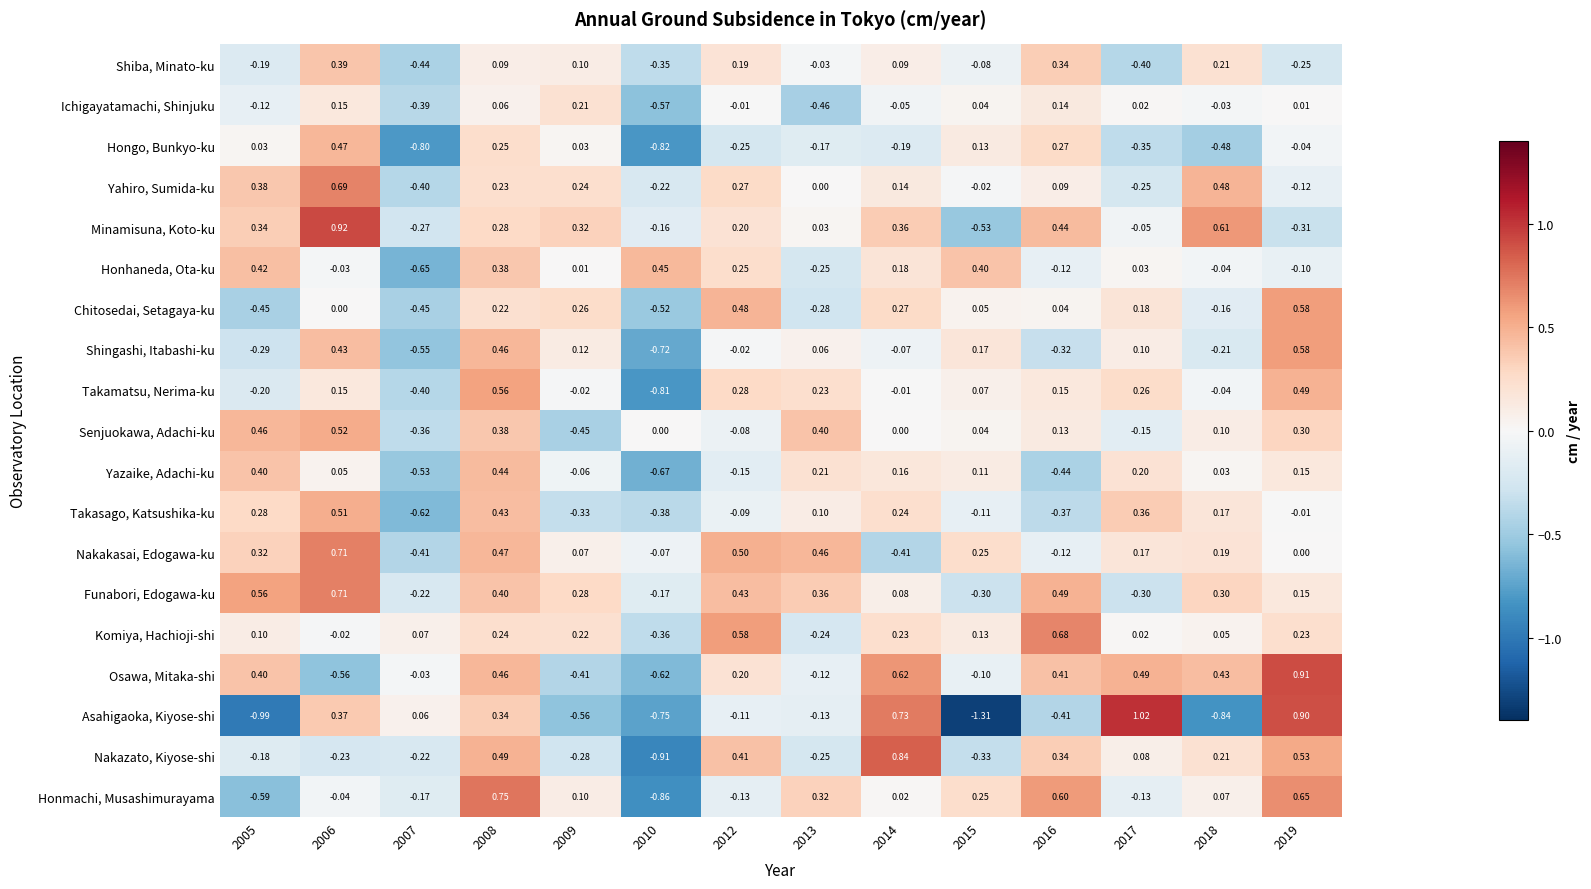

Between 2006 and 2007, which series saw the biggest shift?

Hongo, Bunkyo-ku